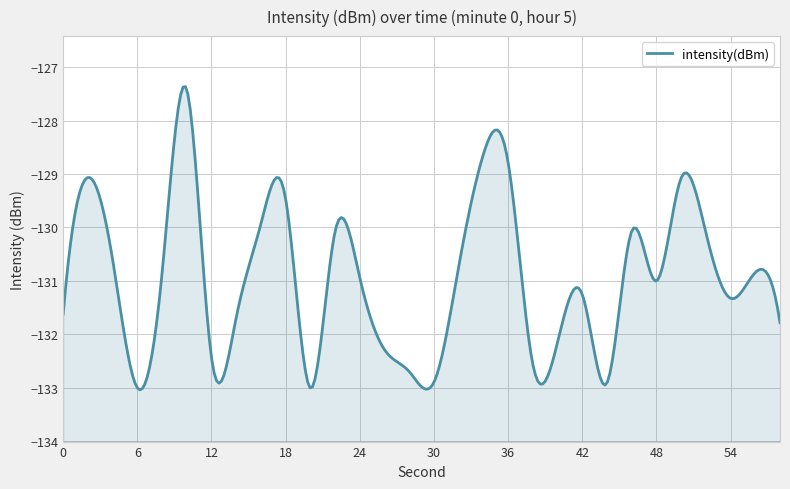

At which category does the data reach its first local valley?

6